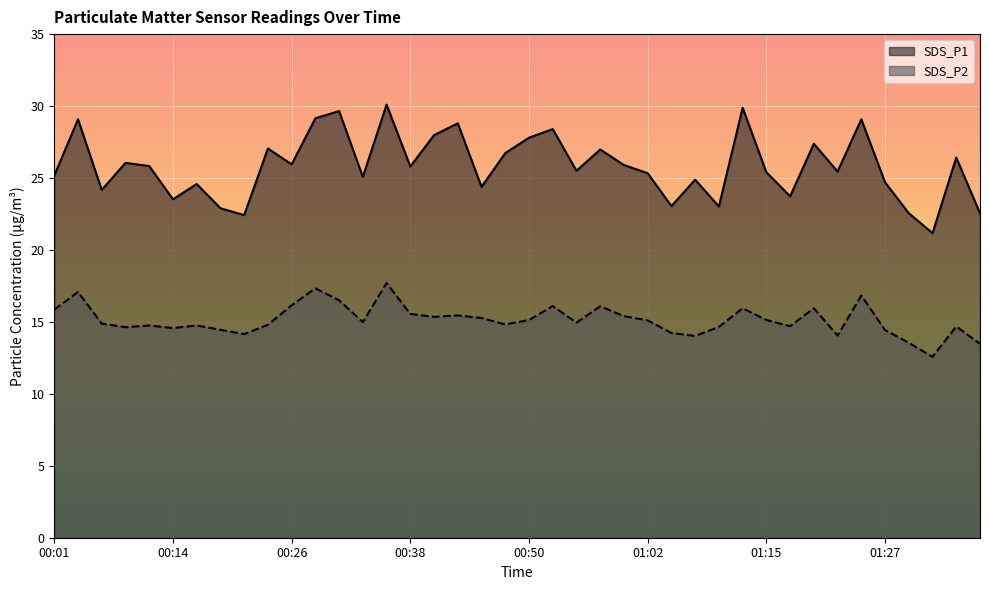

List the labels in order of SDS_P1 value, largest first.

00:36, 01:12, 00:31, 00:28, 00:04, 01:24, 00:43, 00:53, 00:40, 00:50, 01:20, 00:23, 00:58, 00:48, 01:34, 00:09, 00:26, 01:00, 00:11, 00:38, 00:55, 01:22, 01:15, 01:02, 00:01, 00:33, 01:07, 01:27, 00:16, 00:45, 00:06, 01:17, 00:14, 01:05, 01:10, 00:18, 01:29, 01:37, 00:21, 01:32